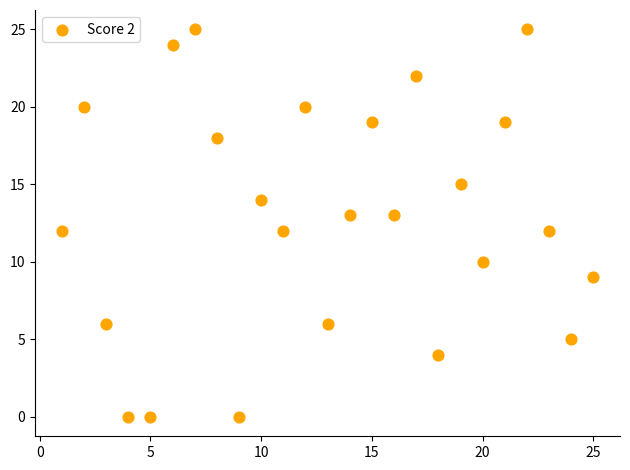

What is the range of X values (max minus min)?

24